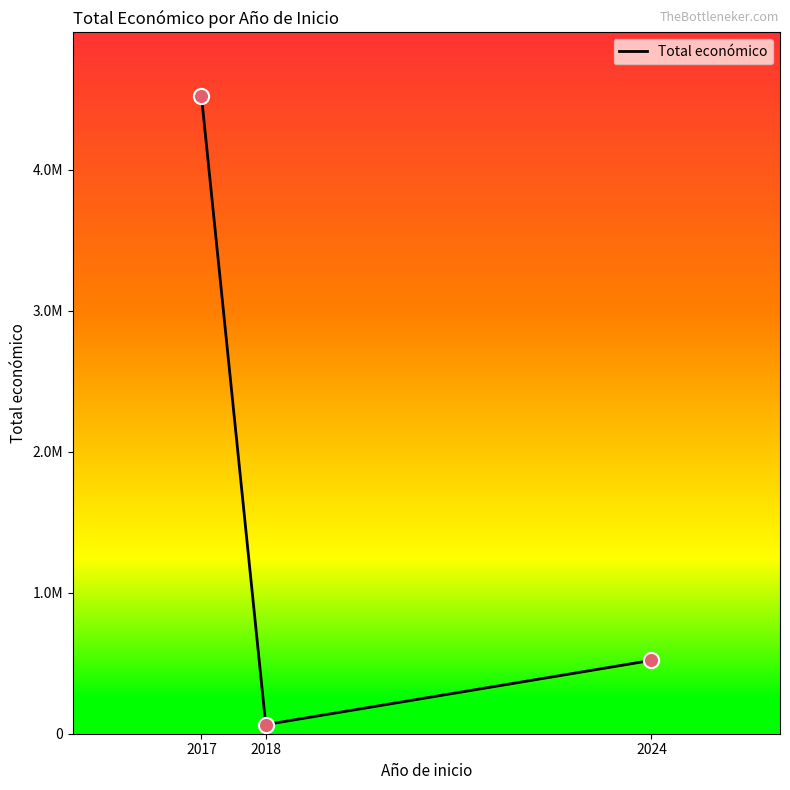

What is the ratio of the value at 2024 to the value at 2017?

0.1